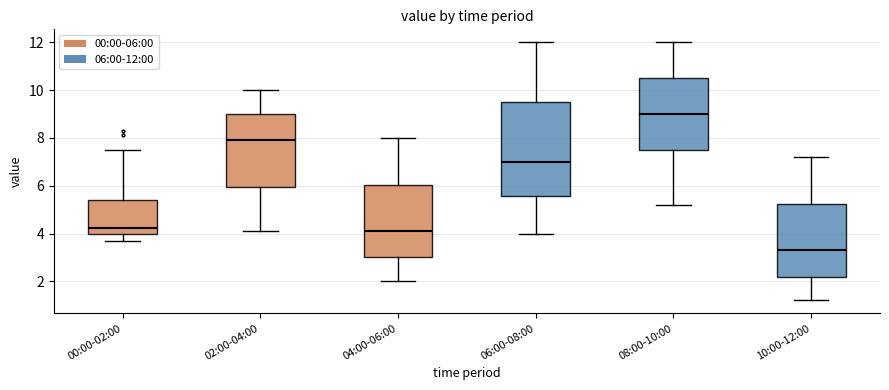

Which box is the tallest, from its lower edge to its upper edge?

06:00-08:00